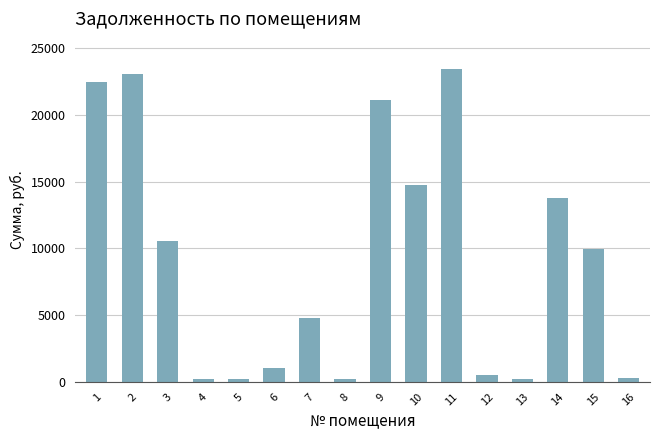

What is the value of the 11th bar from the left?

23425.9